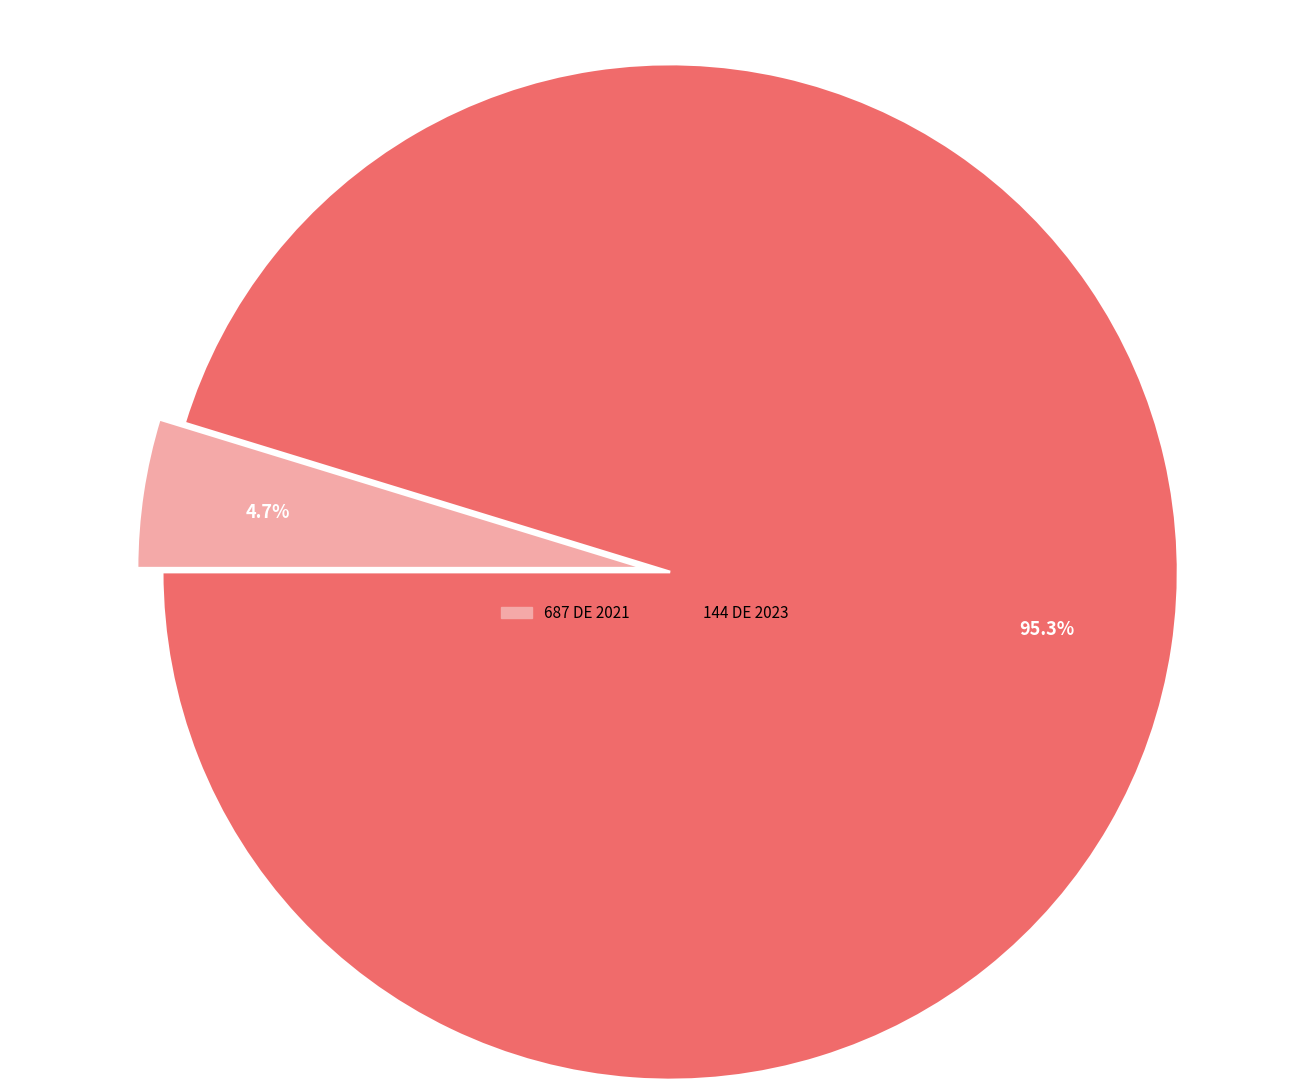

Between 687 DE 2021 and 144 DE 2023, which is larger?

144 DE 2023